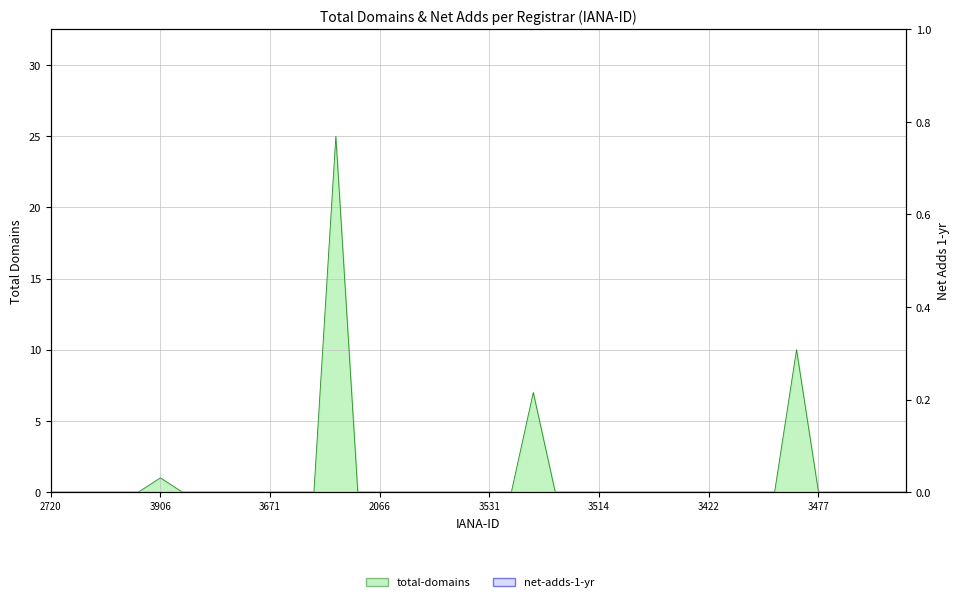

What is the maximum value shown in the chart?

25